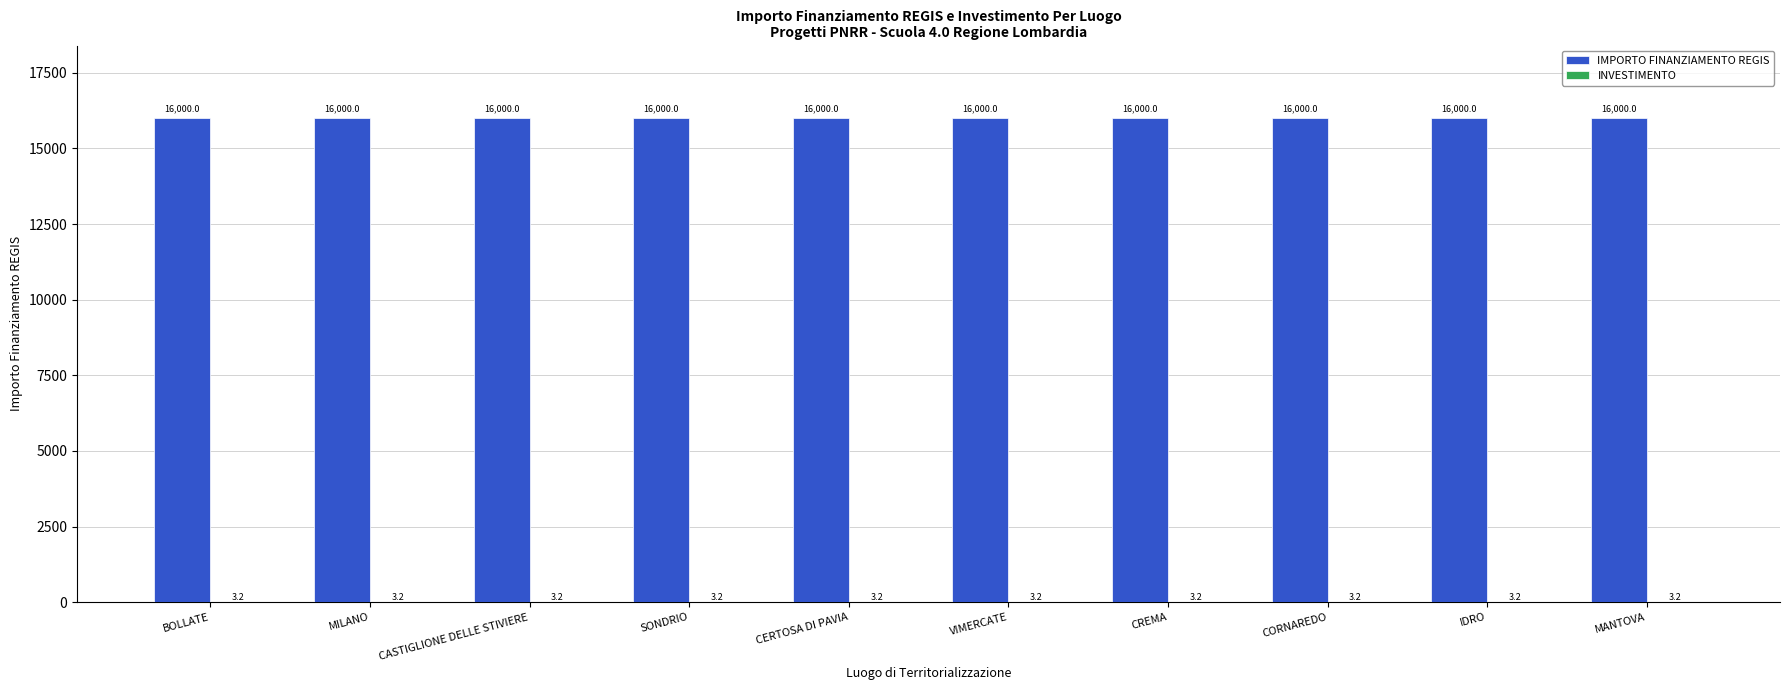

What is the average value of the IMPORTO FINANZIAMENTO REGIS series?

16000.0